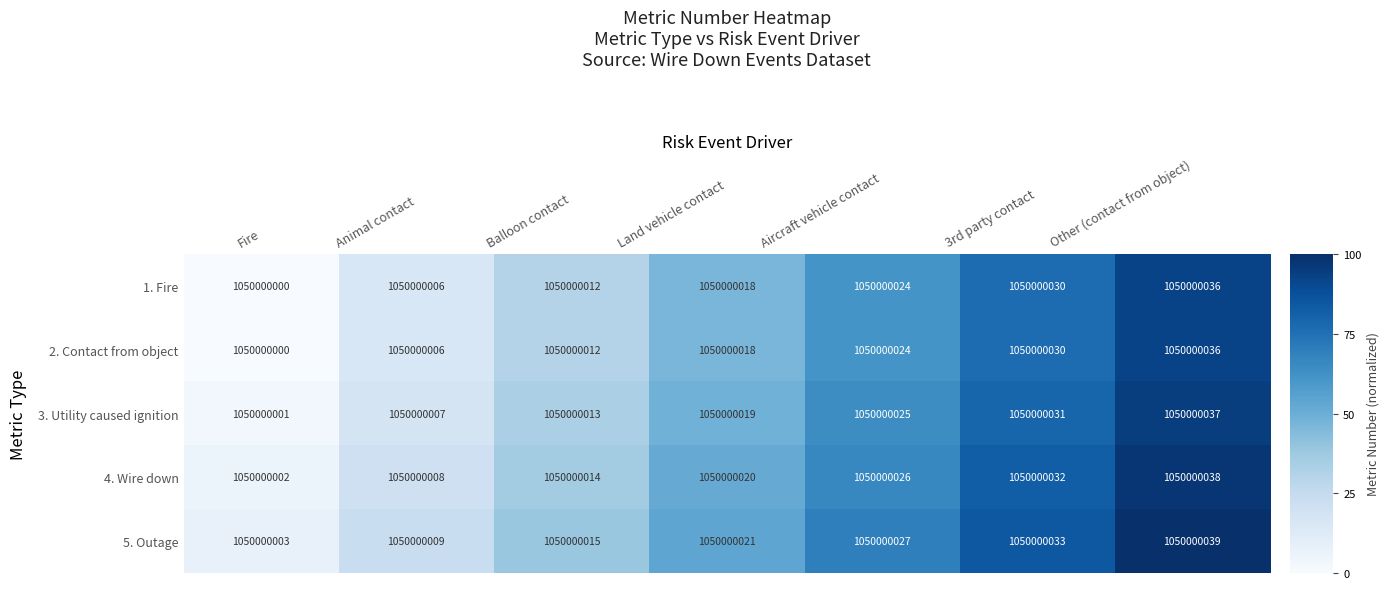

List the labels in order of 1. Fire value, largest first.

Other (contact from object), 3rd party contact, Aircraft vehicle contact, Land vehicle contact, Balloon contact, Animal contact, Fire